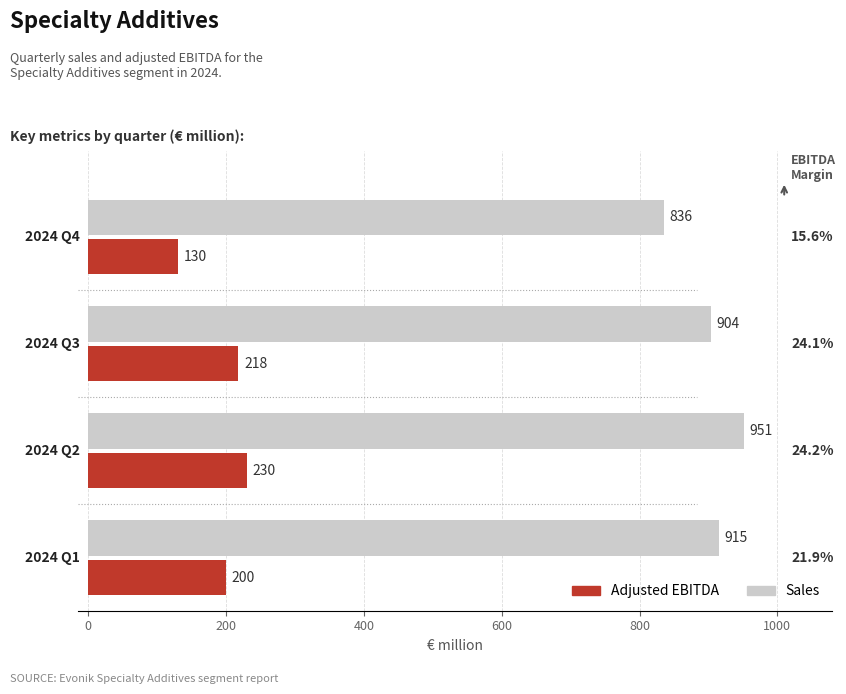

Which series has the largest total across all categories?

Sales